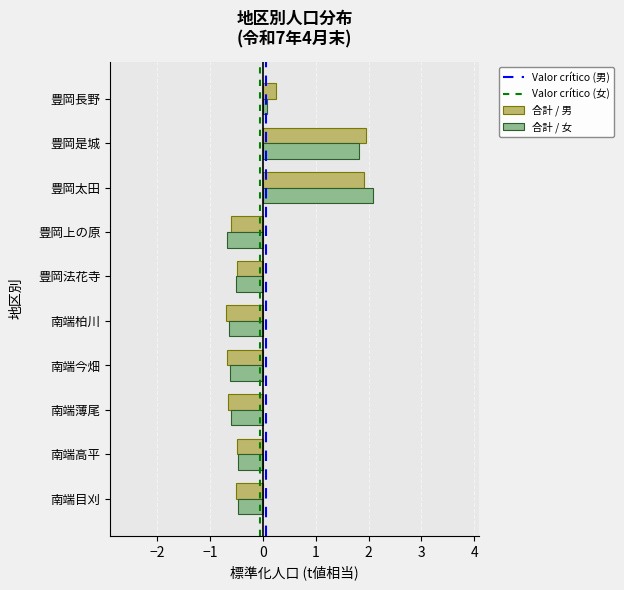

The value of 合計 / 女 at 豊岡太田 is 2.1. True or false?

True